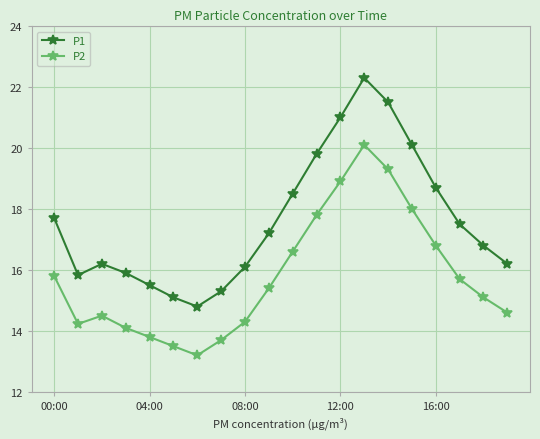

Is this an area chart (filled region under the line)?

No